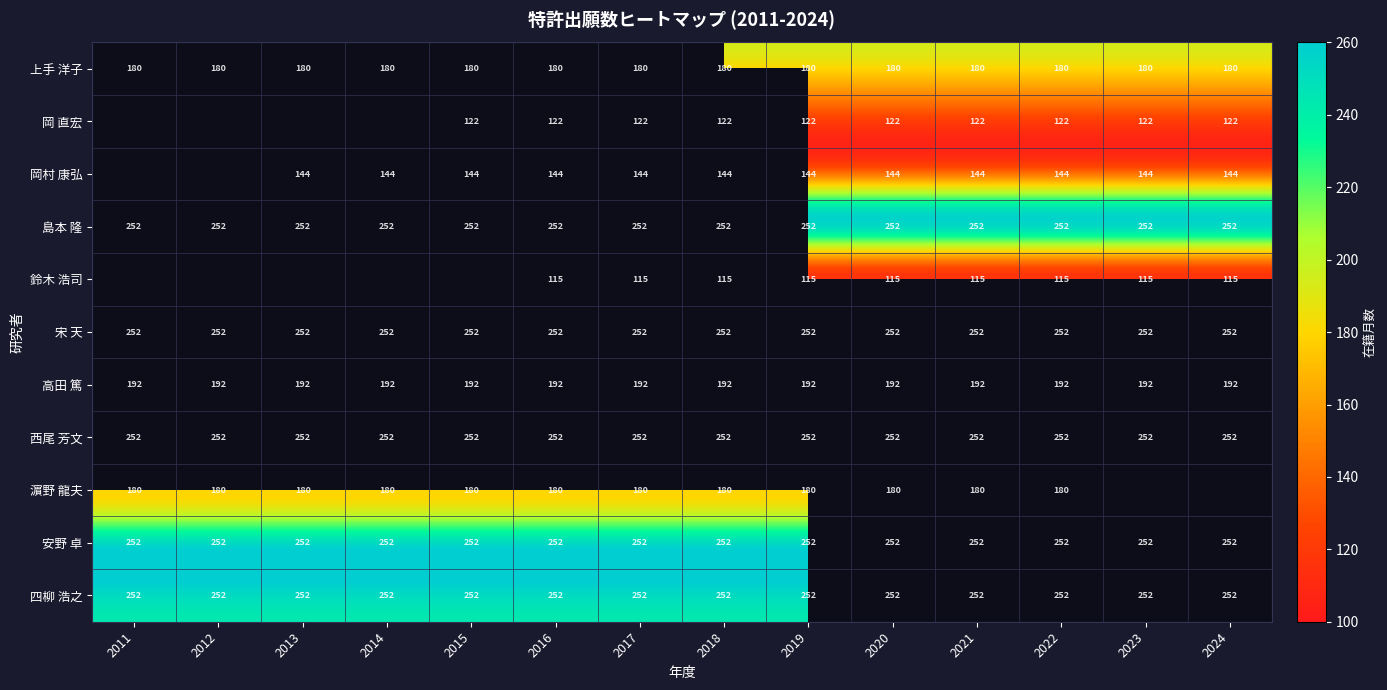

What is the difference between the highest and lowest values at 2017?

137